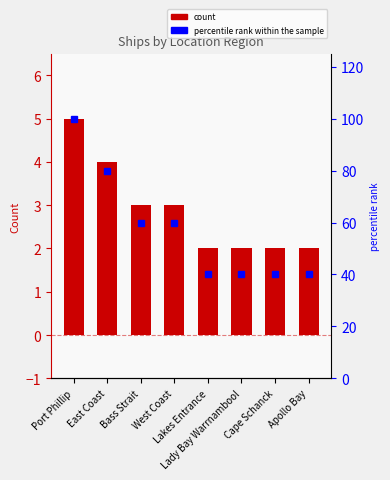

At which label does percentile rank within the sample first exceed 60?

Port Phillip